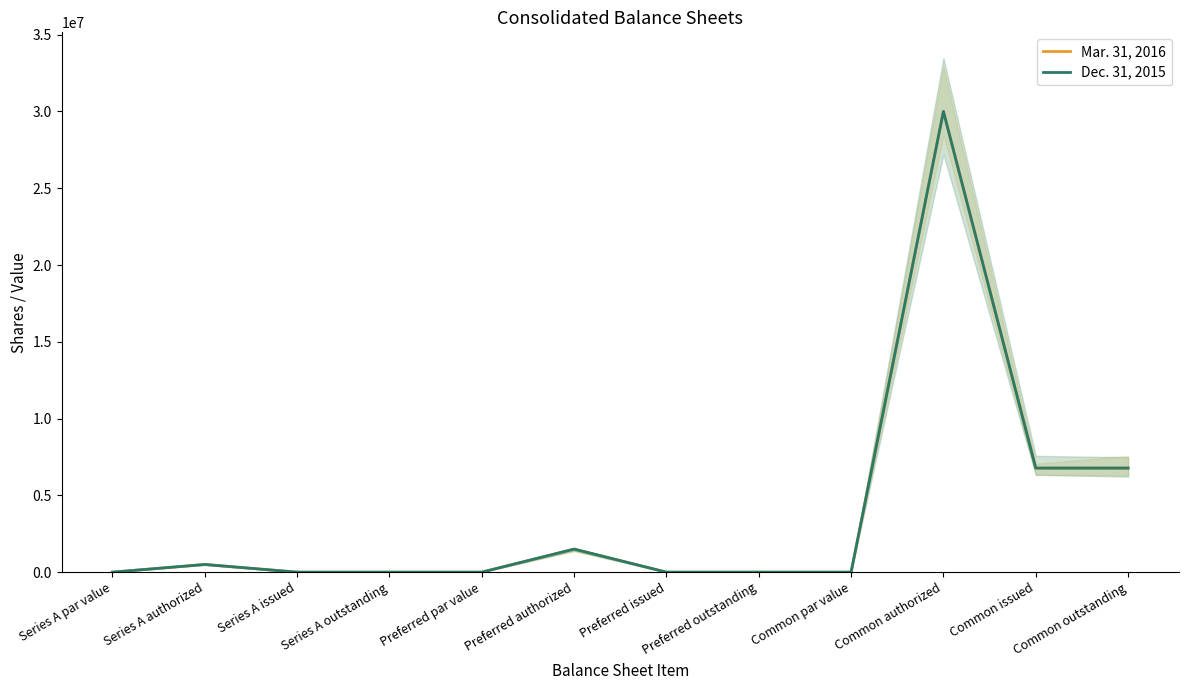

True or false: Mar. 31, 2016 has more than 1 interior local peaks.

True